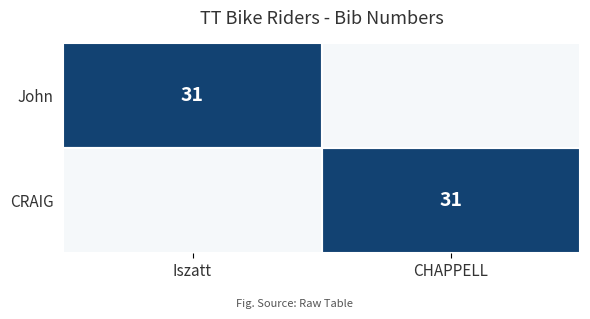

Count the number of categories in the chart.

2